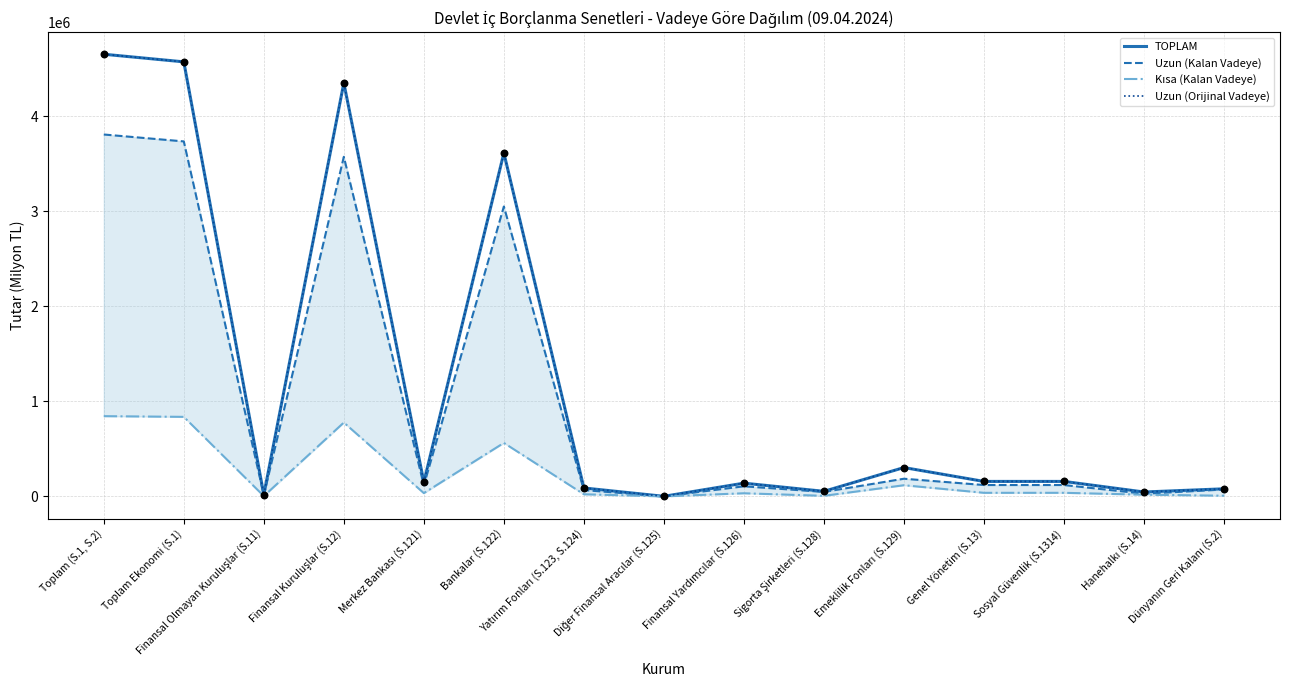

What is the total value across all series at Toplam (S.1, S.2)?

13949163.3